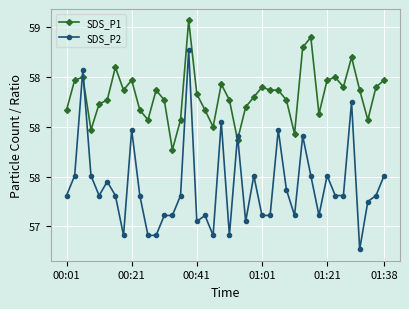

Does the chart have visible grid lines?

Yes